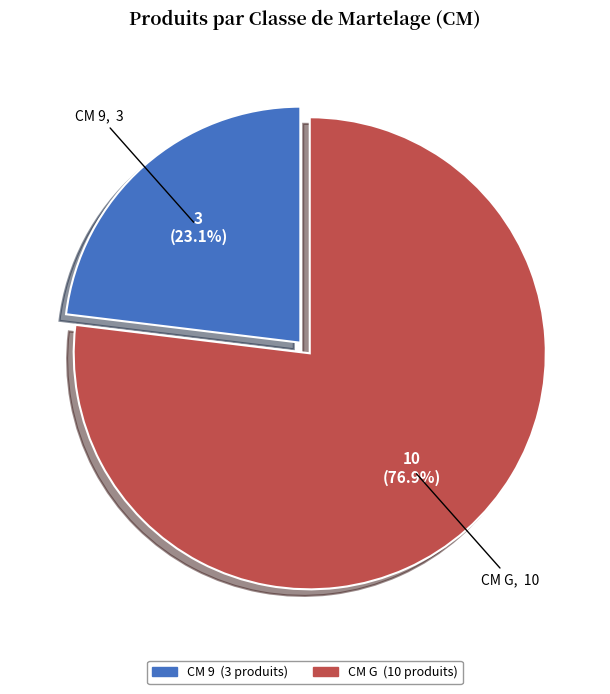

Is there any slice that represents more than half of the pie?

Yes